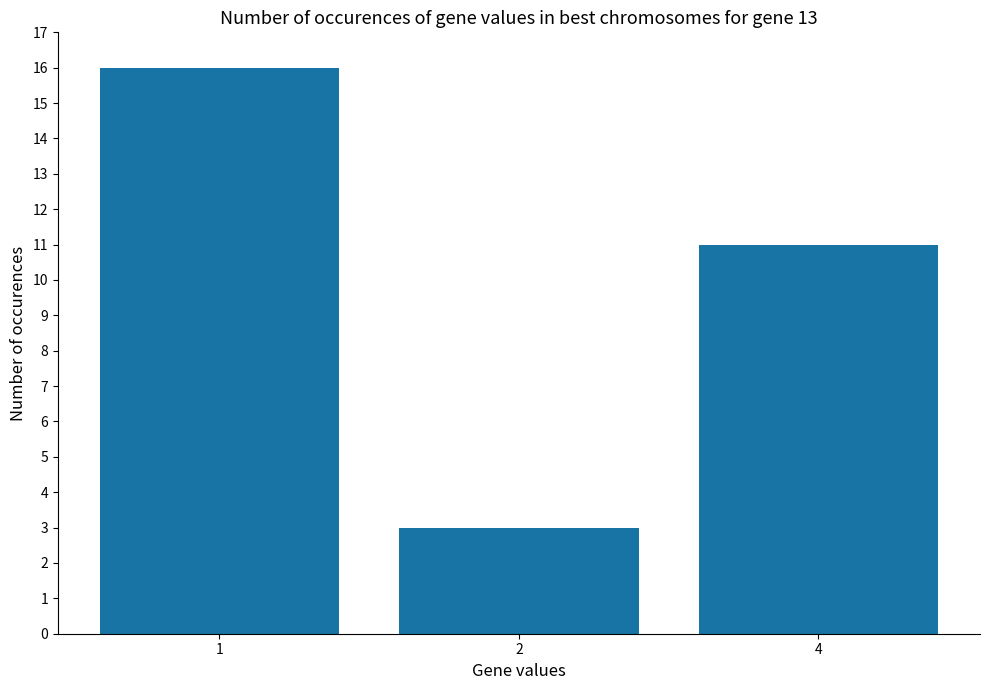

Rank the categories by value from highest to lowest.

1, 4, 2